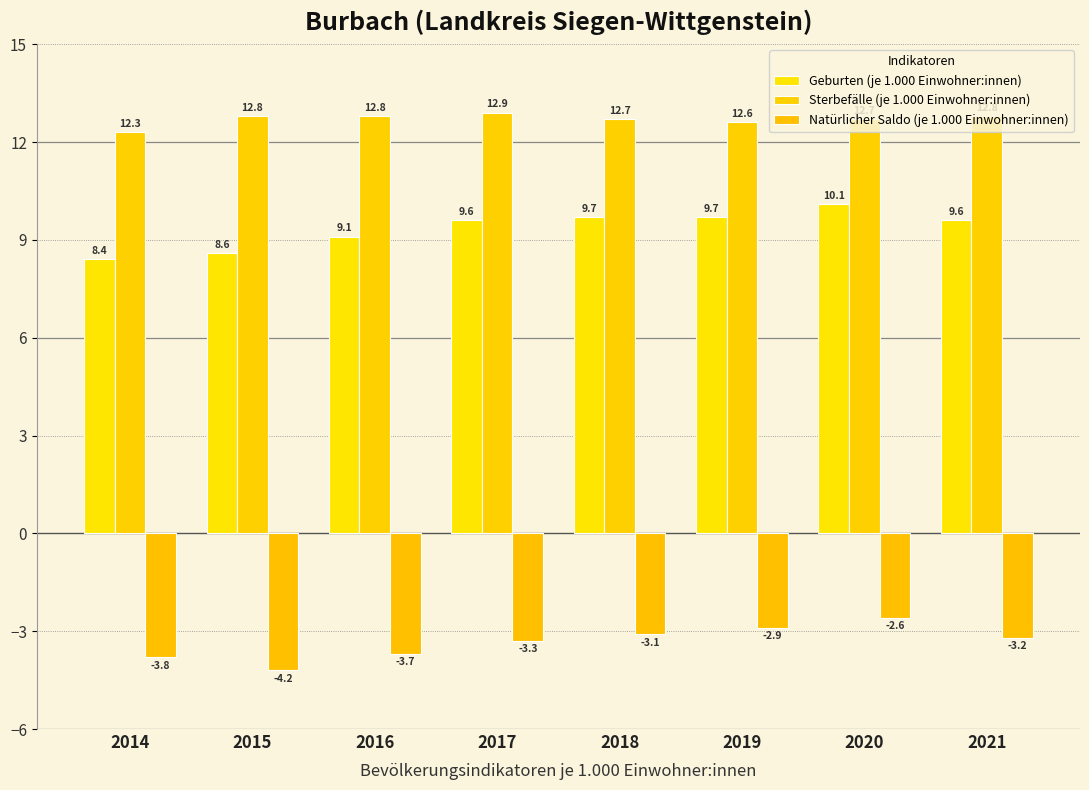

Rank the series by their maximum value, from highest to lowest.

Sterbefälle (je 1.000 Einwohner:innen), Geburten (je 1.000 Einwohner:innen), Natürlicher Saldo (je 1.000 Einwohner:innen)